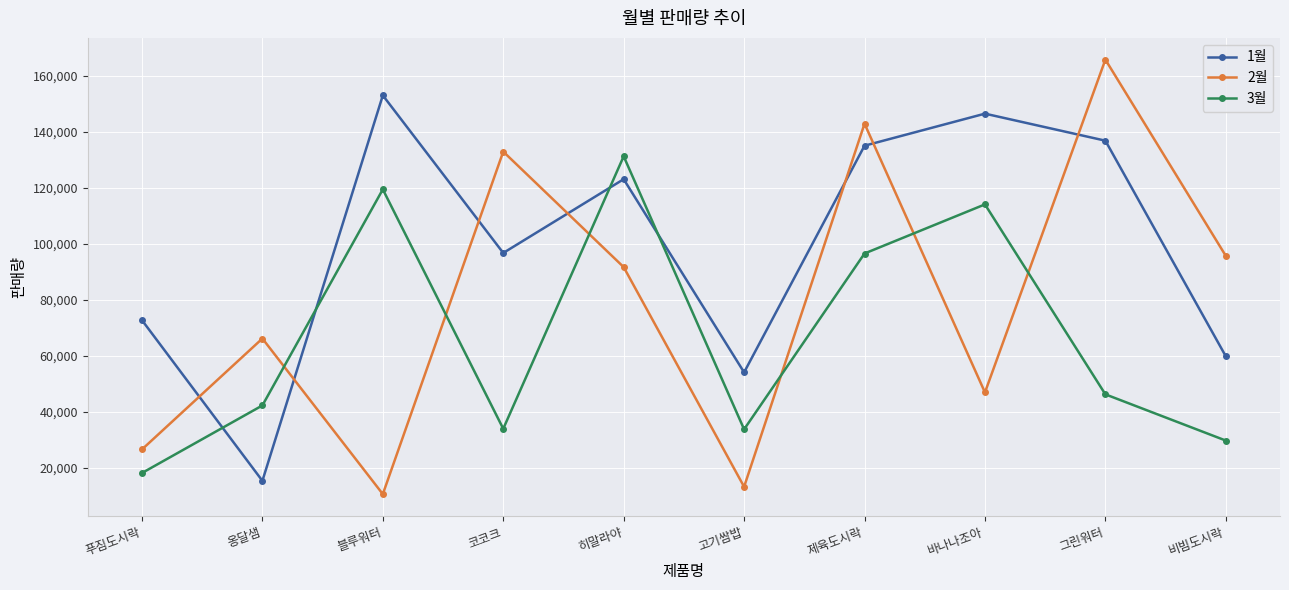

What is the sum of the 2월 values at 고기쌈밥 and 그린워터?

178940